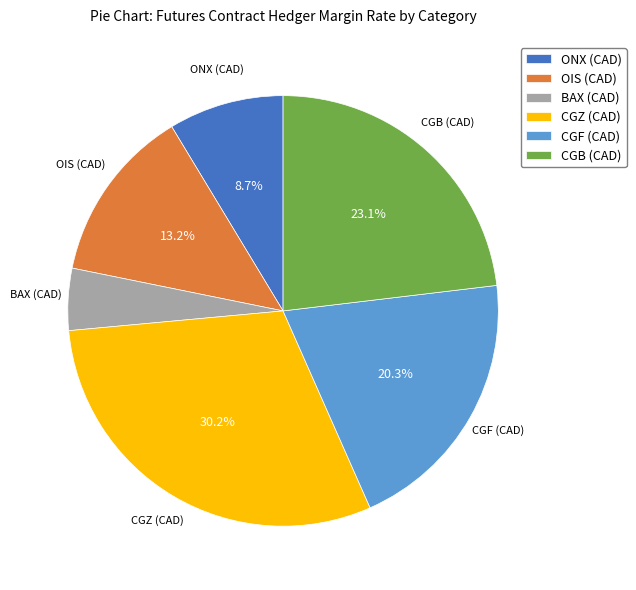

How many segments does this pie chart have?

6